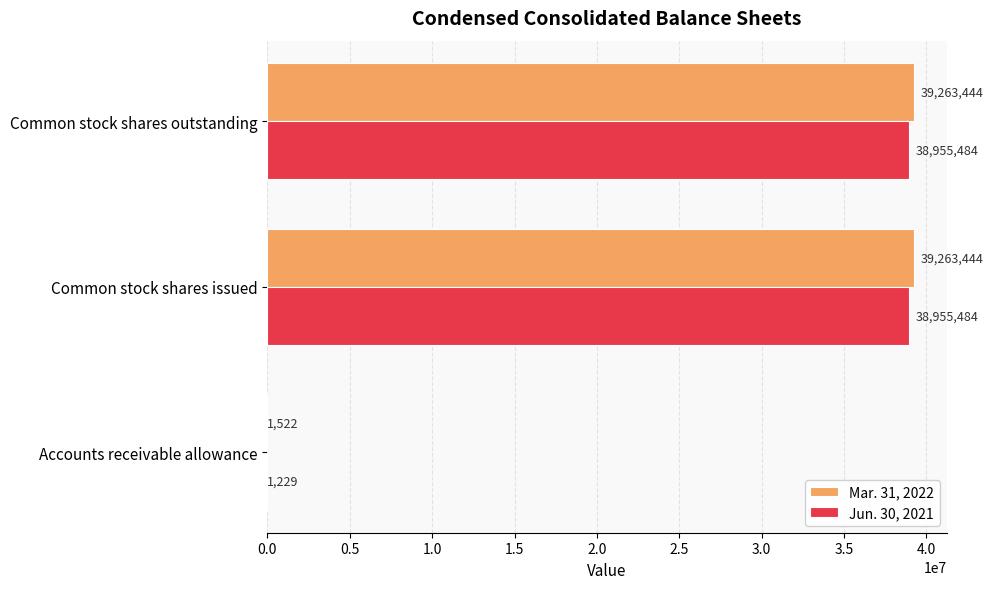

What is the average value of the Jun. 30, 2021 series?

25970732